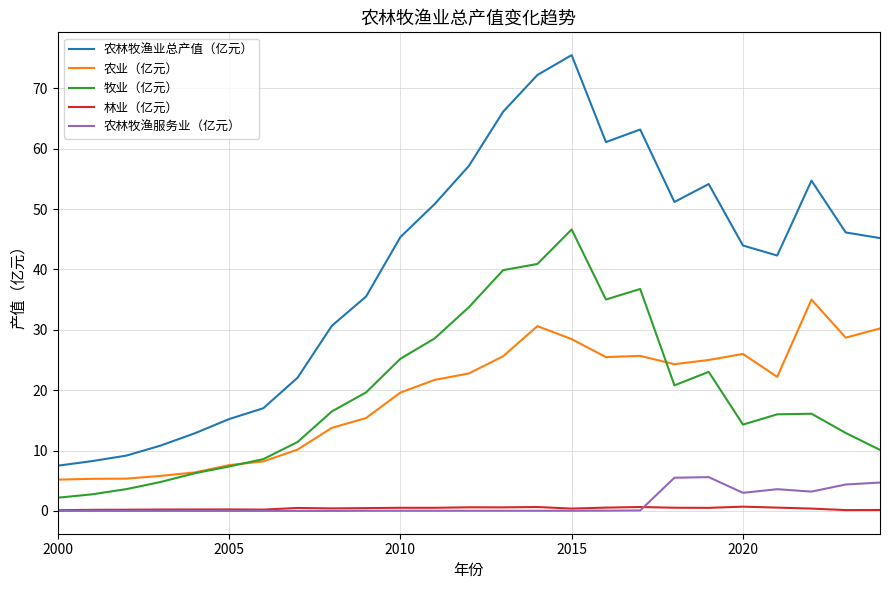

Which series has the widest spread of values?

农林牧渔业总产值（亿元）